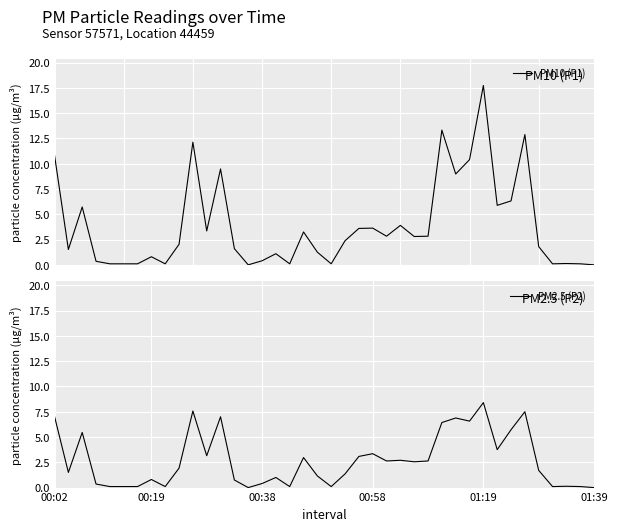

What is the maximum value for PM10 (P1)?

17.7